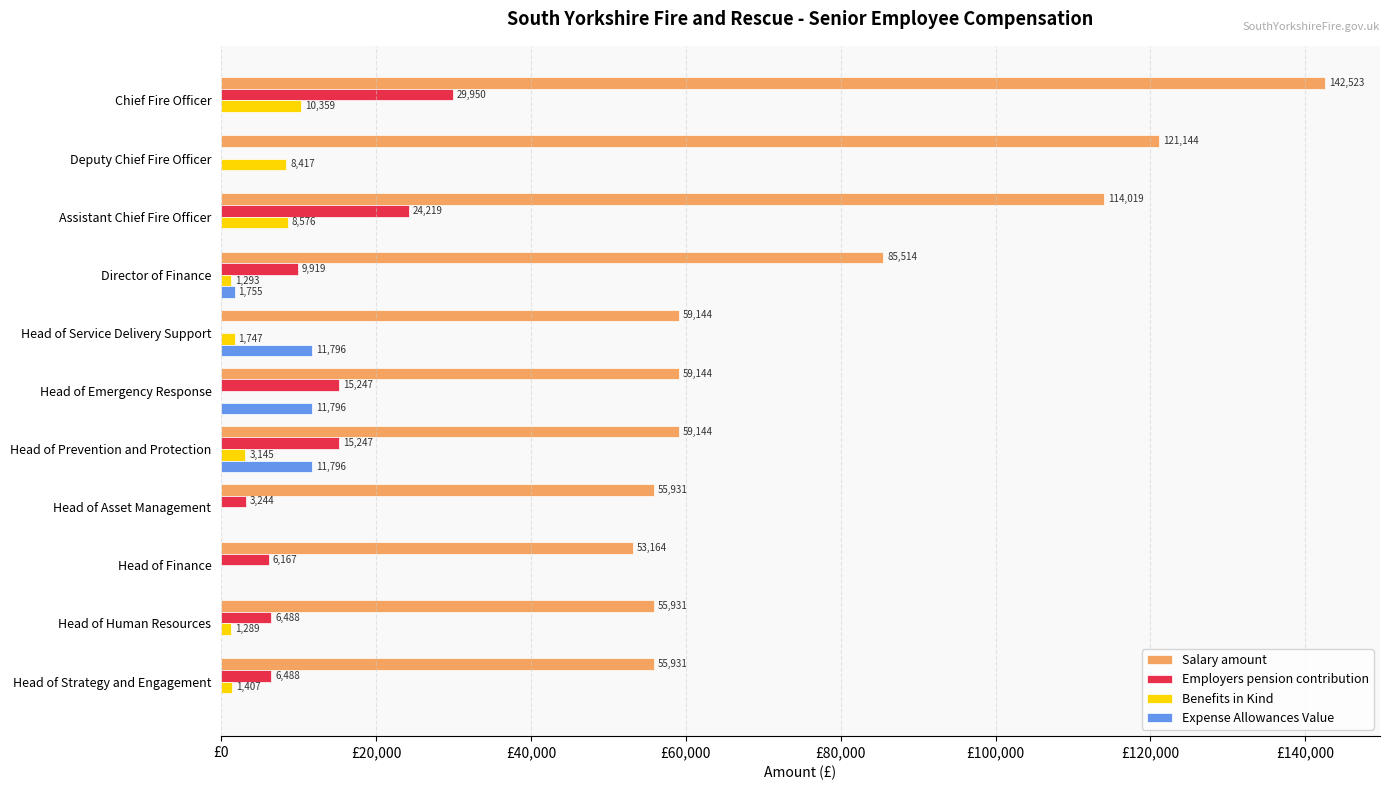

Where is Benefits in Kind nearest to the value 5179?

Head of Prevention and Protection